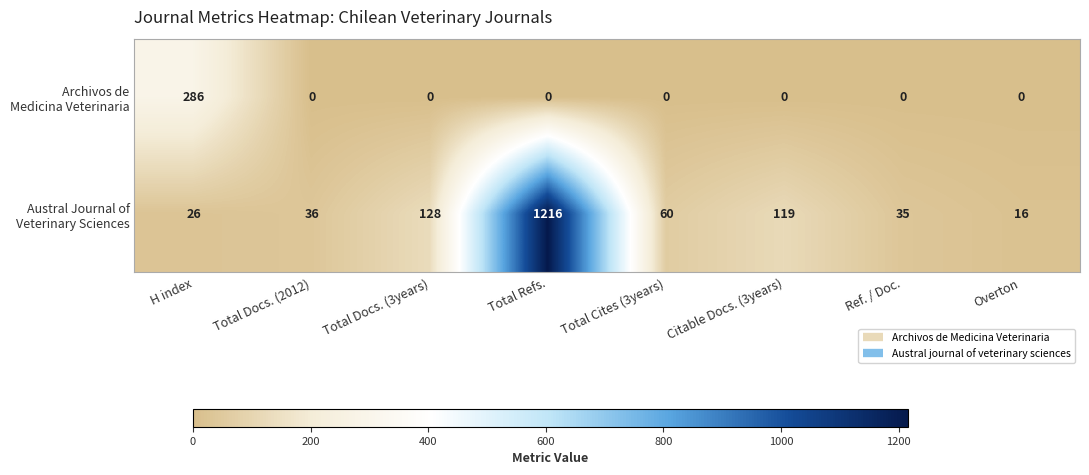

Count the number of categories in the chart.

8